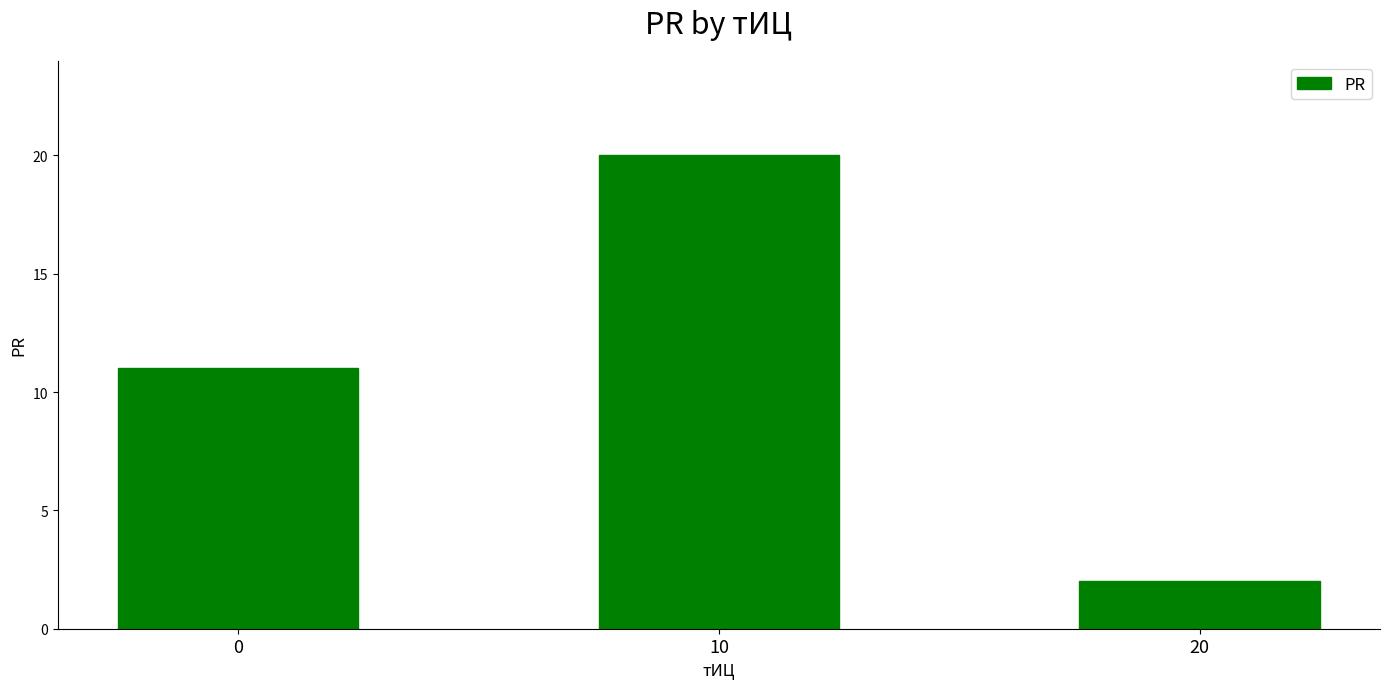

What is the sum of all values?

33